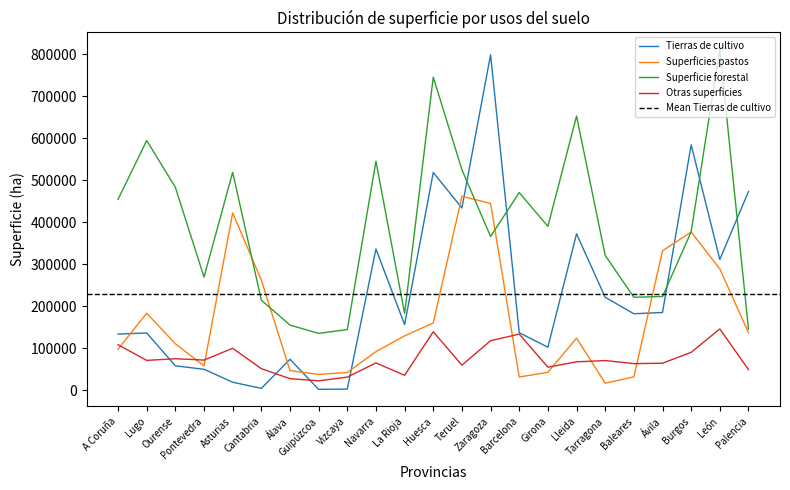

What is the average value of the Otras superficies series?

74739